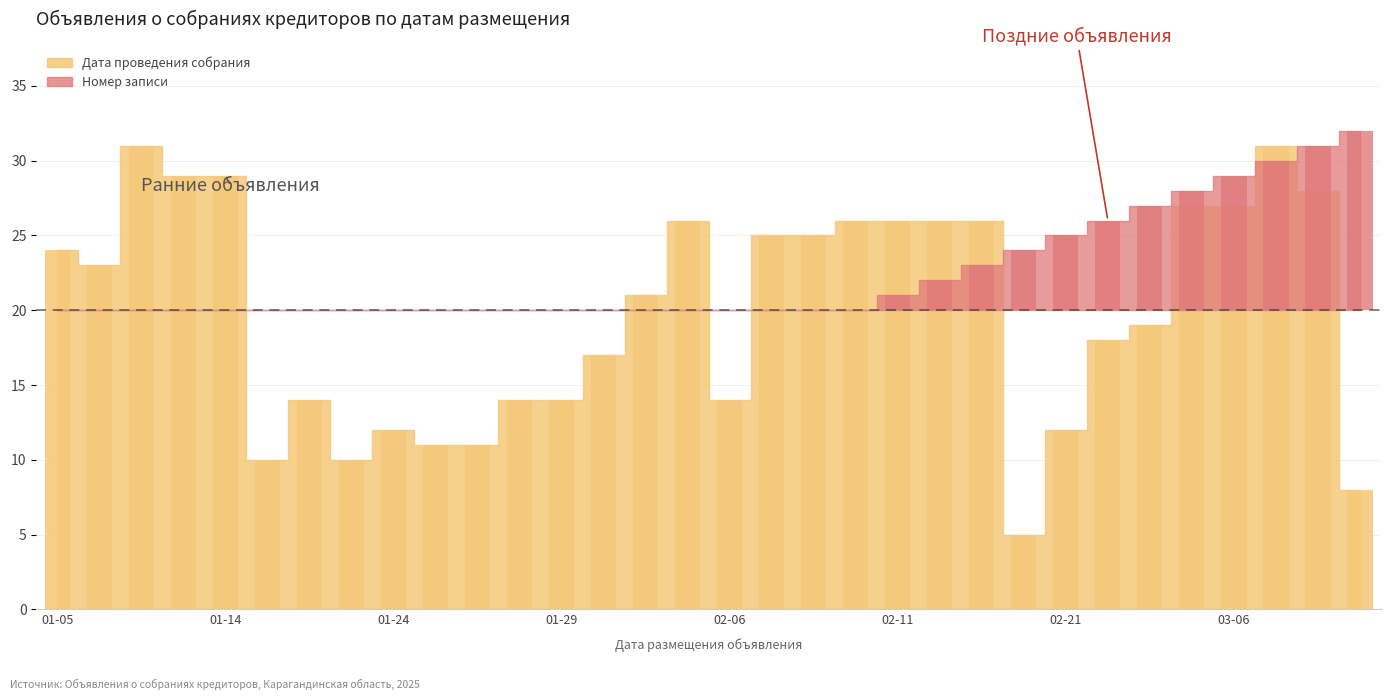

What is the difference between the values at 2025-01-22 and 2025-03-03?

5